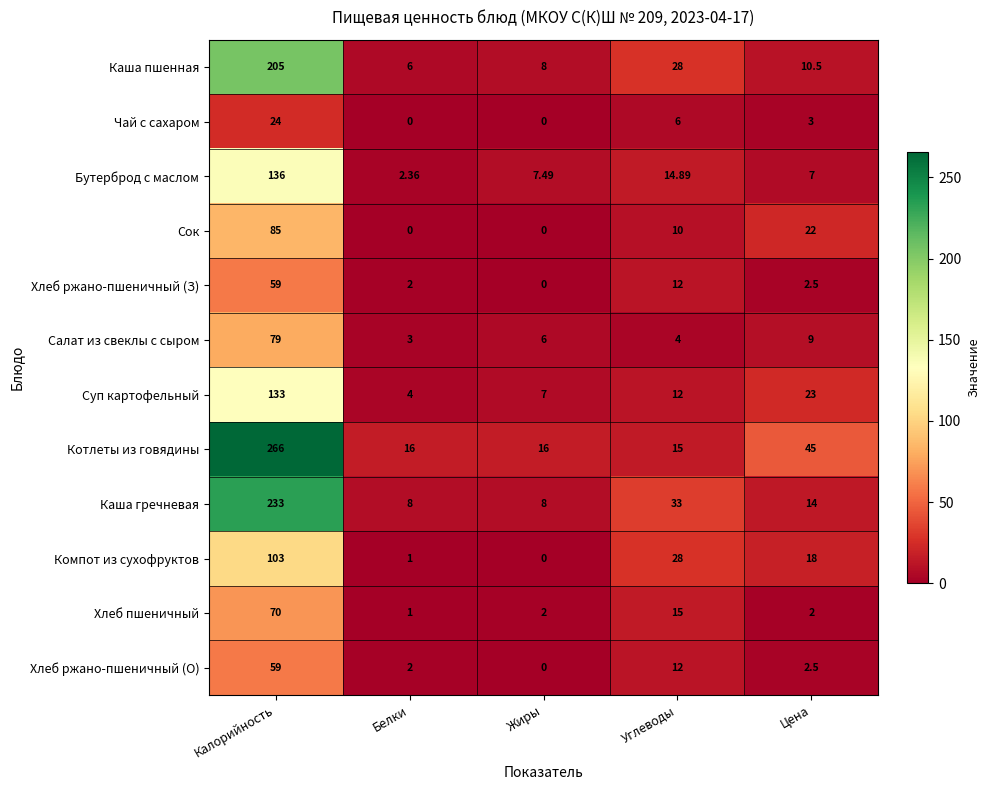

Which series has the widest spread of values?

Котлеты из говядины